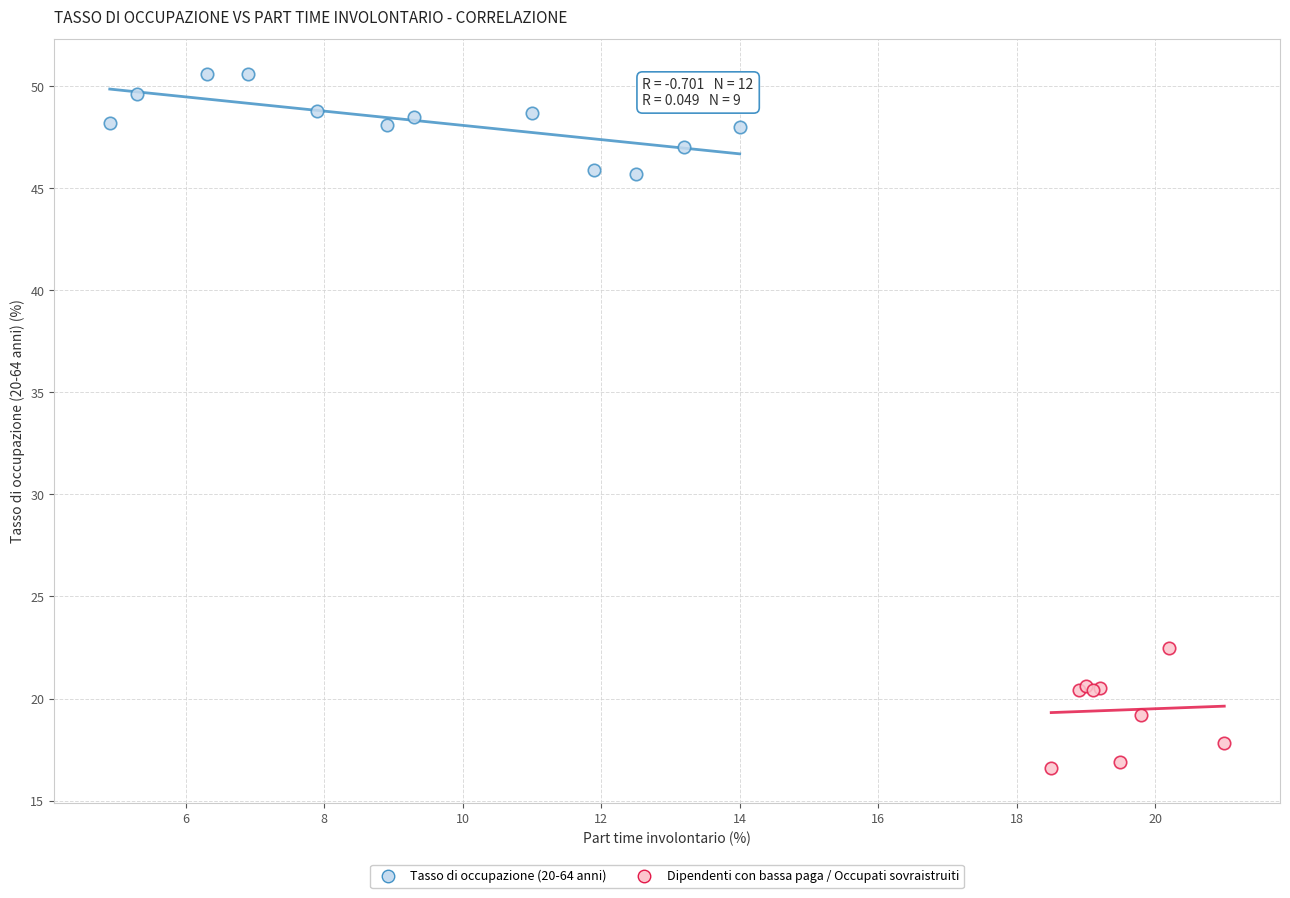

Which series reaches the minimum Y coordinate?

Dipendenti con bassa paga / Occupati sovraistruiti